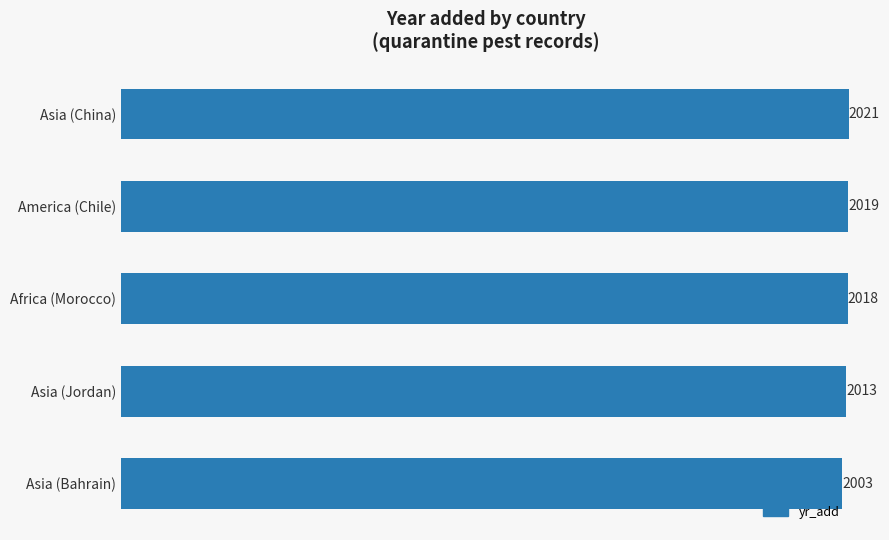

Does the chart contain stacked bars?

No